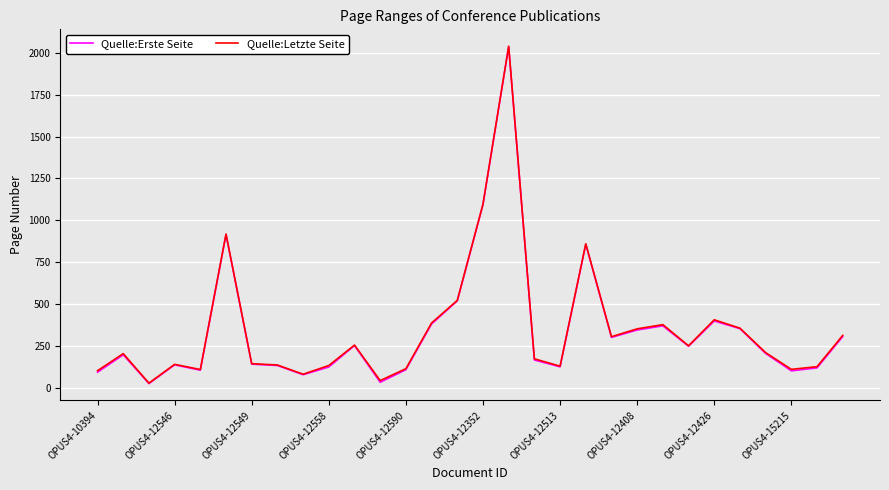

What is the maximum value for Quelle:Letzte Seite?

2040